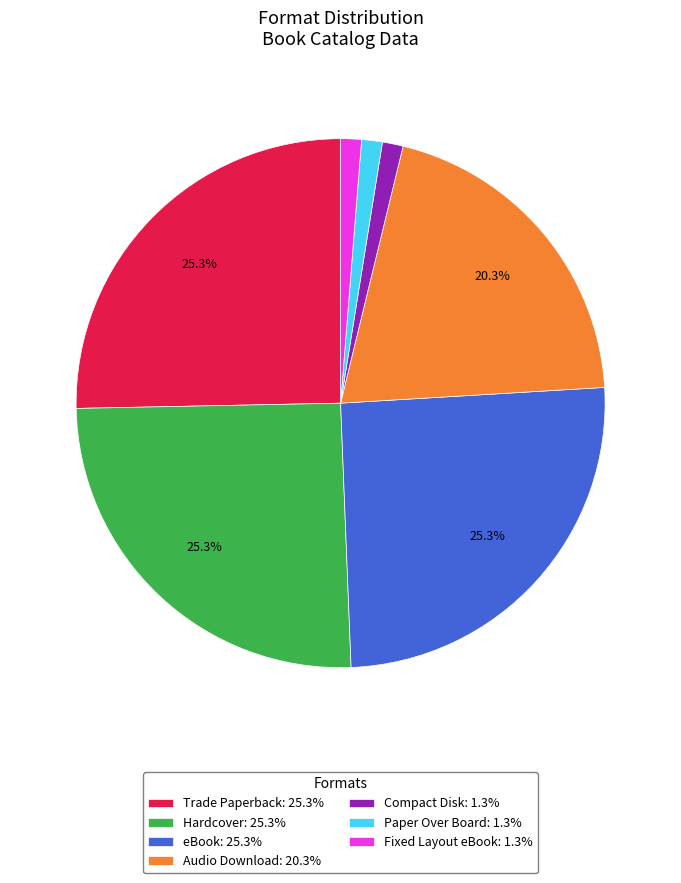

How much of the chart is everything except Audio Download: 20.3%?

79.7%